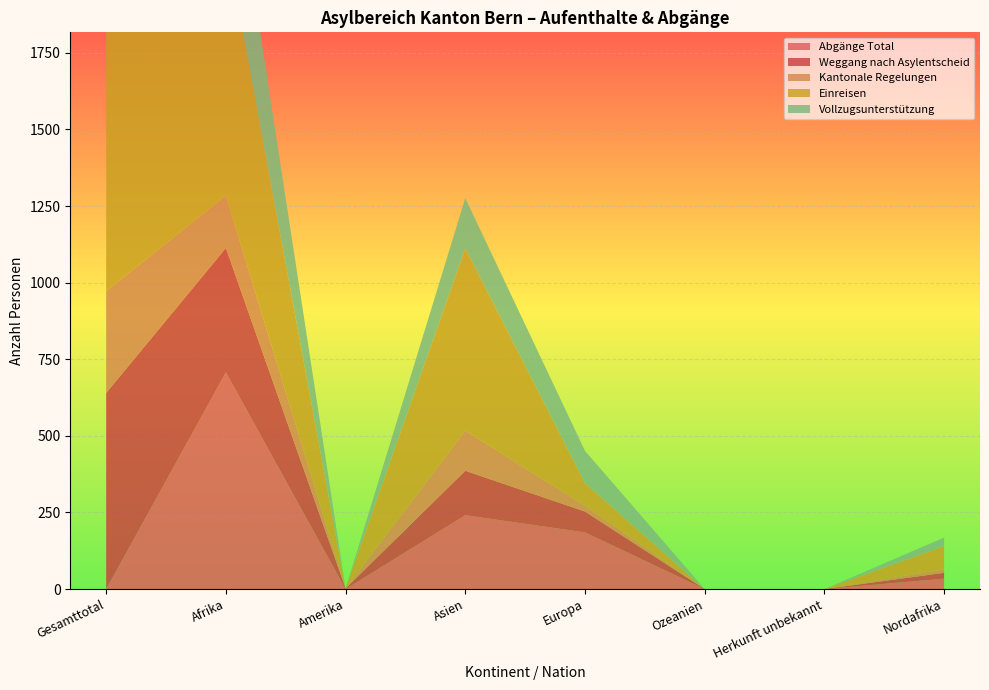

Reading left to right, extract all data points from this chart.

Abgänge Total: Gesamttotal=0	Afrika=707	Amerika=0	Asien=241	Europa=185	Ozeanien=0	Herkunft unbekannt=0	Nordafrika=34
Weggang nach Asylentscheid: Gesamttotal=640	Afrika=406	Amerika=2	Asien=145	Europa=68	Ozeanien=0	Herkunft unbekannt=0	Nordafrika=19
Kantonale Regelungen: Gesamttotal=332	Afrika=171	Amerika=0	Asien=131	Europa=19	Ozeanien=0	Herkunft unbekannt=0	Nordafrika=11
Einreisen: Gesamttotal=1580	Afrika=835	Amerika=0	Asien=595	Europa=74	Ozeanien=0	Herkunft unbekannt=0	Nordafrika=76
Vollzugsunterstützung: Gesamttotal=725	Afrika=428	Amerika=0	Asien=164	Europa=105	Ozeanien=0	Herkunft unbekannt=0	Nordafrika=28